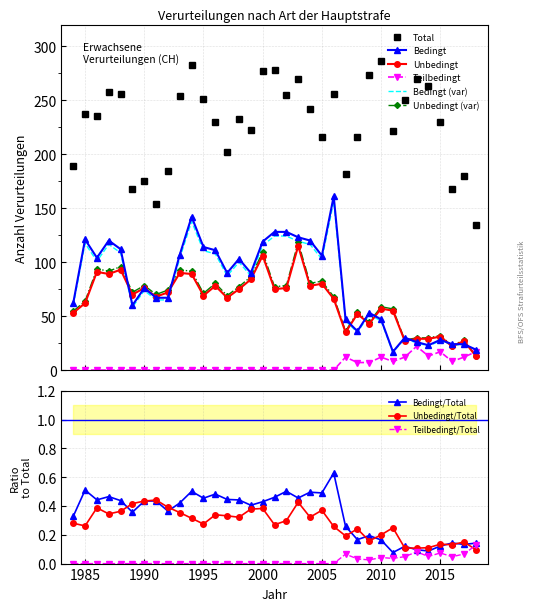

What is the highest value of the Teilbedingt series?

22.0